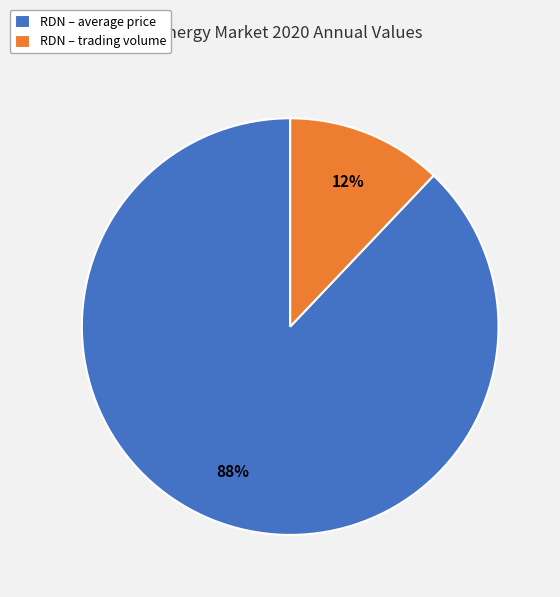

What is the ratio of the value at RDN – trading volume to the value at RDN – average price?

0.1